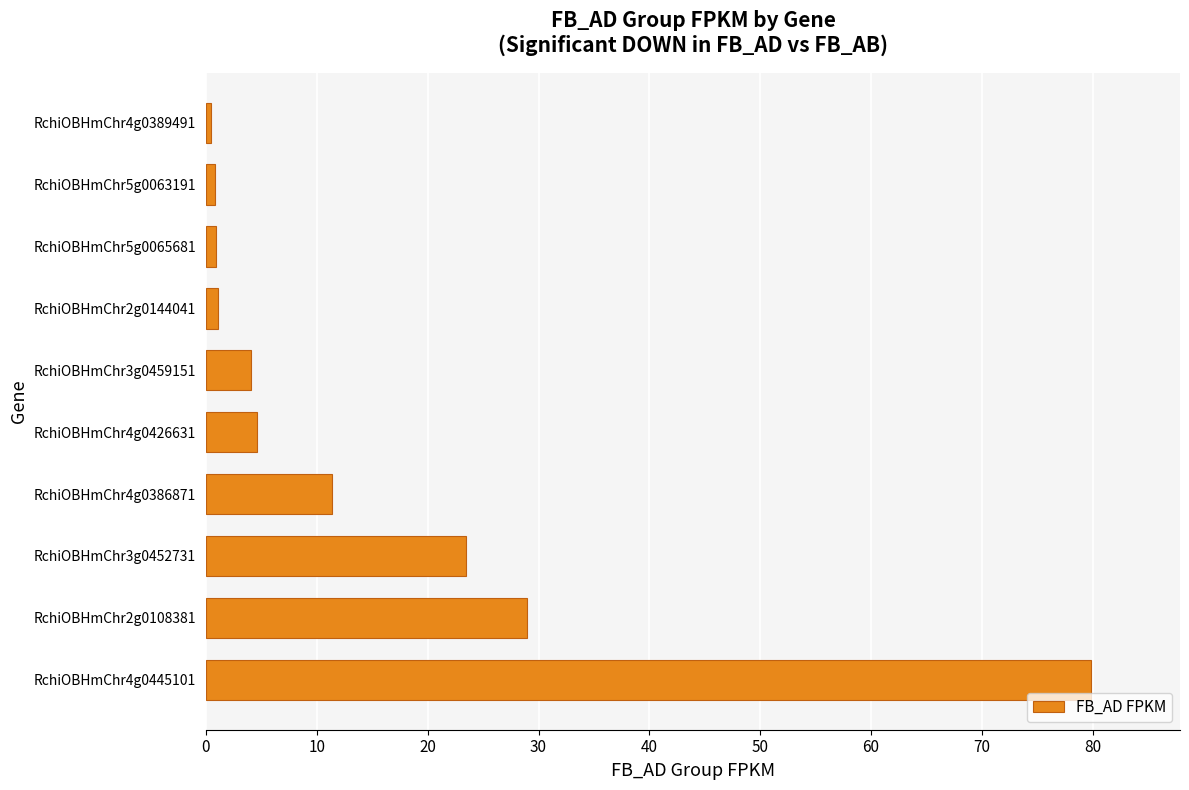

What is the greatest value displayed?

79.9